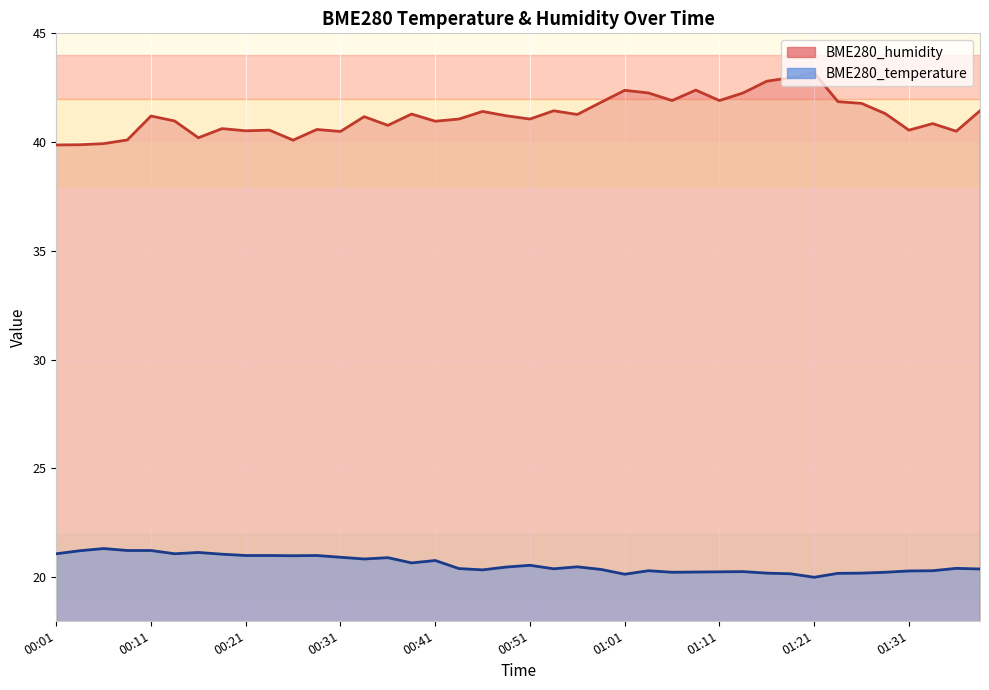

At which label does BME280_humidity first exceed 41?

00:11